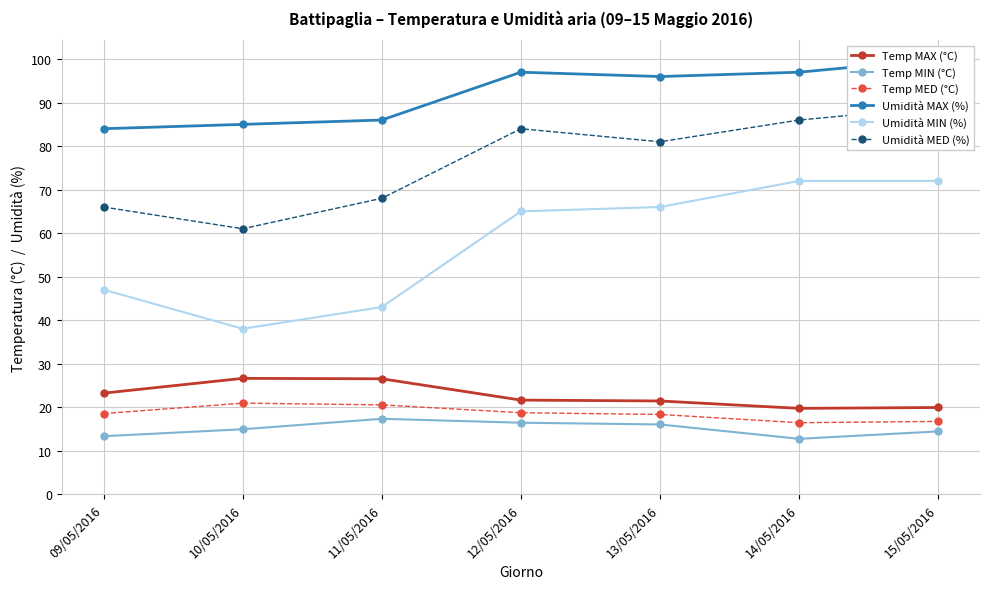

What is the value of the Umidità MIN (%) point at the 1st from the left?

47.0